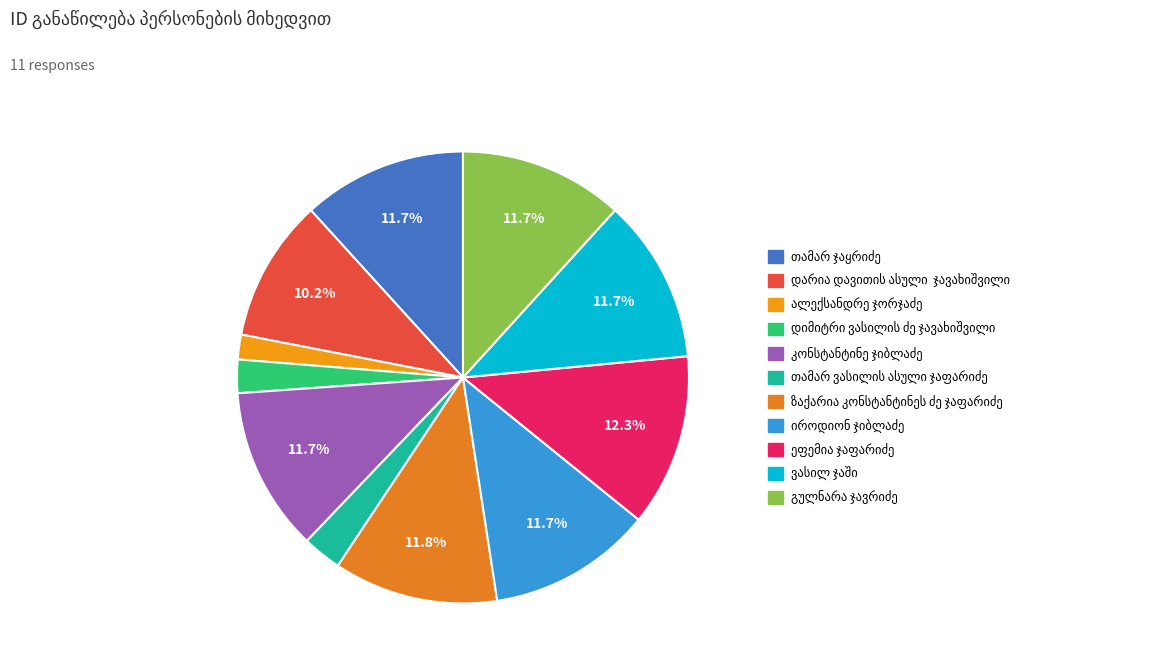

Which slice is the largest?

ეფემია ჯაფარიძე